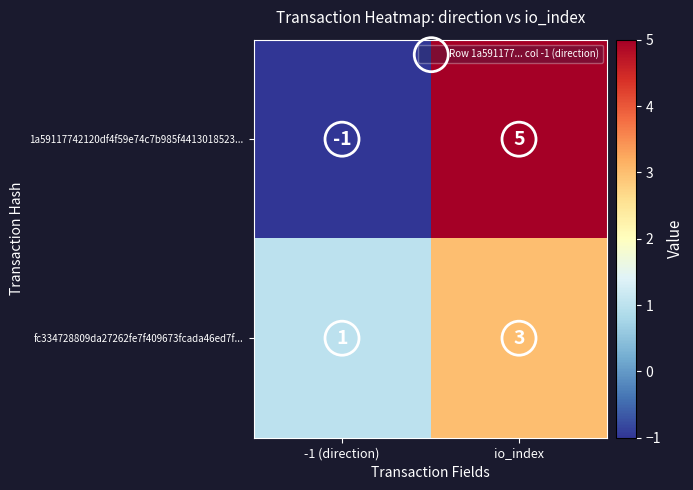

What is the sum of the 1a59117742120df4f59e74c7b985f4413018523... values at -1 (direction) and io_index?

4